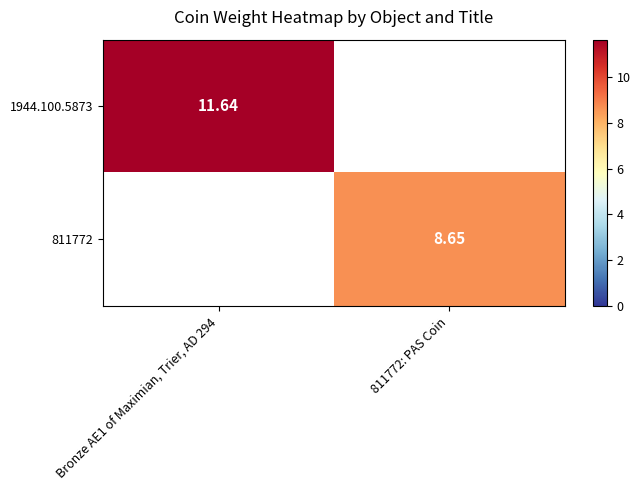

Is the value of 811772 at 811772: PAS Coin greater than the value of 1944.100.5873 at Bronze AE1 of Maximian, Trier, AD 294?

No